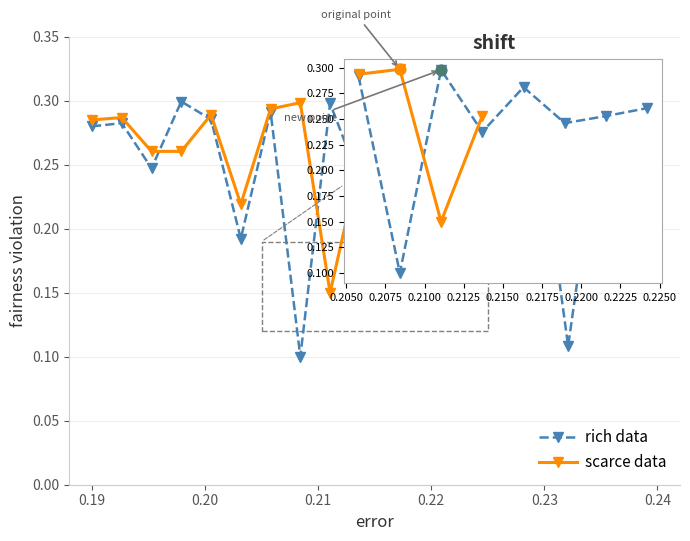

What is the change in value from 4 to 17?

-0.2